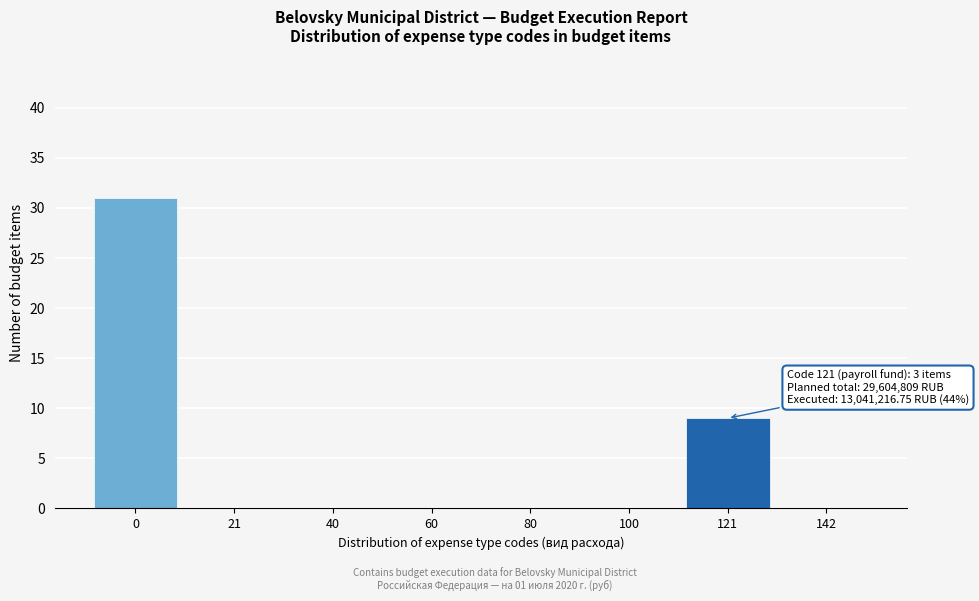

Reading left to right, what are all the values shown in this chart?

0=31	21=0	40=0	60=0	80=0	100=0	121=9	142=0